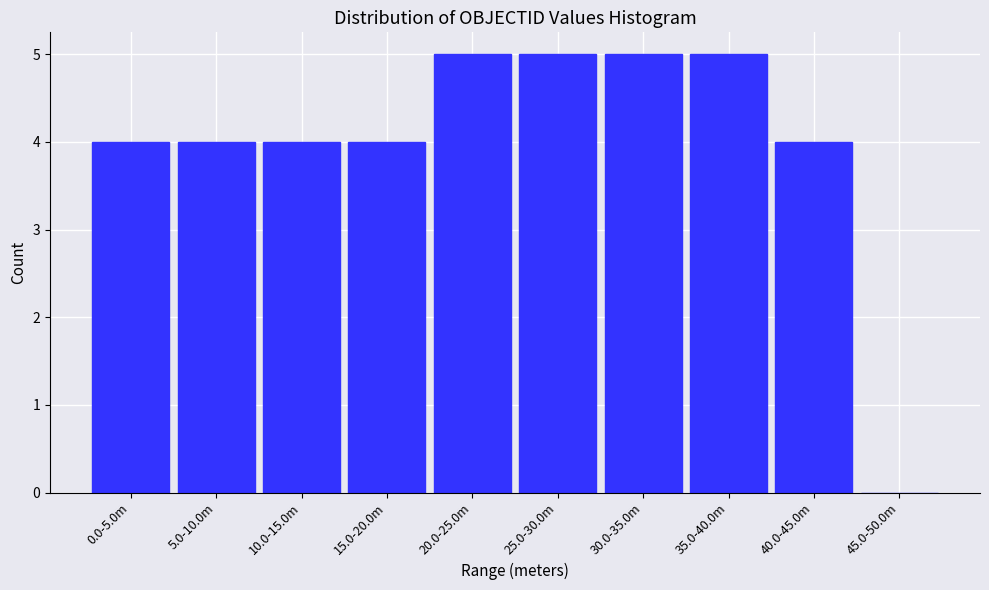

Reading left to right, list all the values displayed in this chart.

0.0-5.0m=4	5.0-10.0m=4	10.0-15.0m=4	15.0-20.0m=4	20.0-25.0m=5	25.0-30.0m=5	30.0-35.0m=5	35.0-40.0m=5	40.0-45.0m=4	45.0-50.0m=0